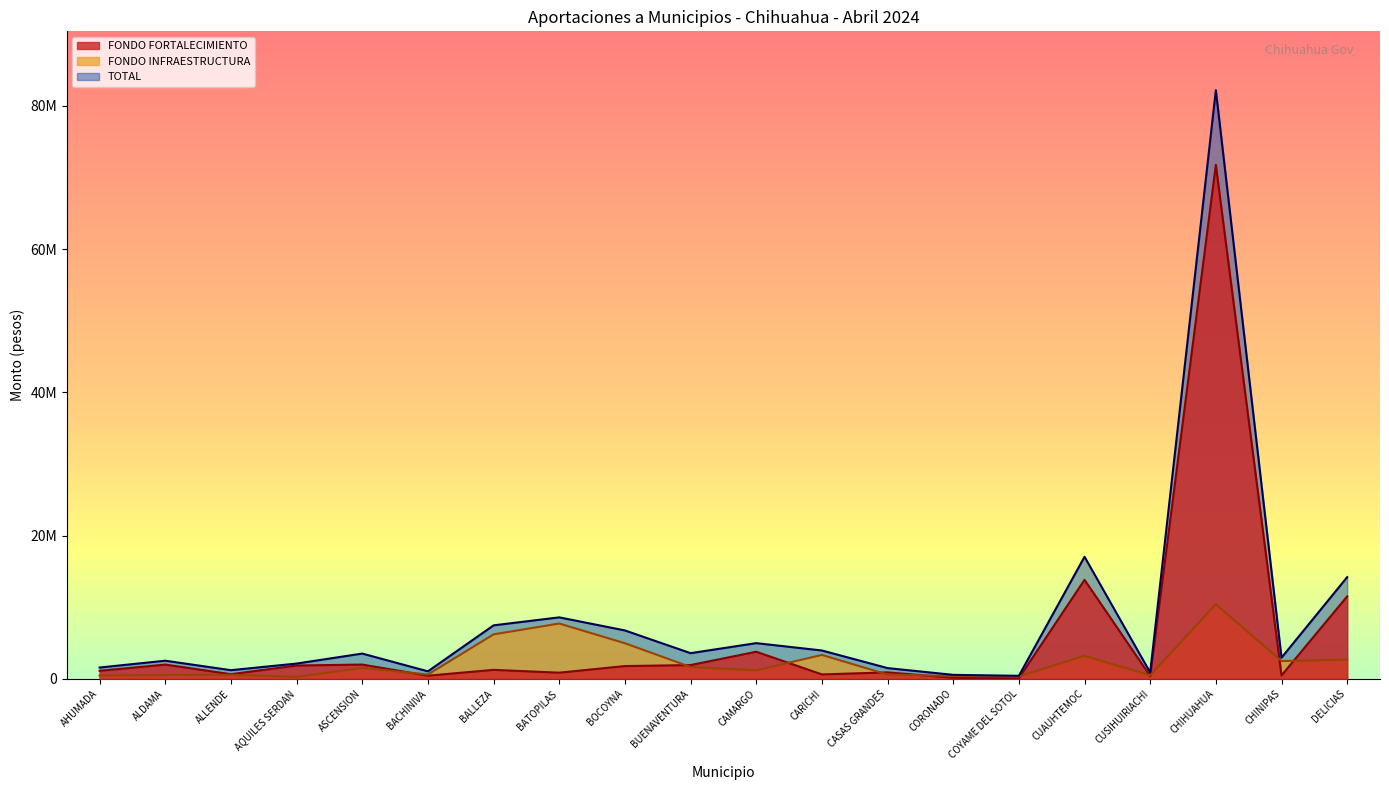

Is it true that TOTAL equals 56360300 at CHIHUAHUA?

False